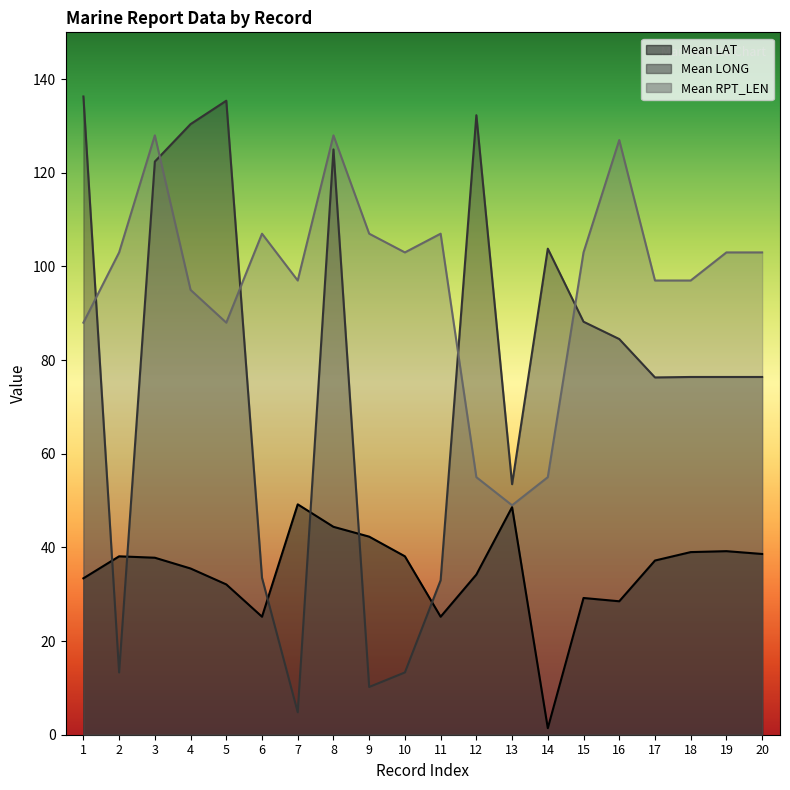

At which category does Mean LONG reach its first local peak?

5